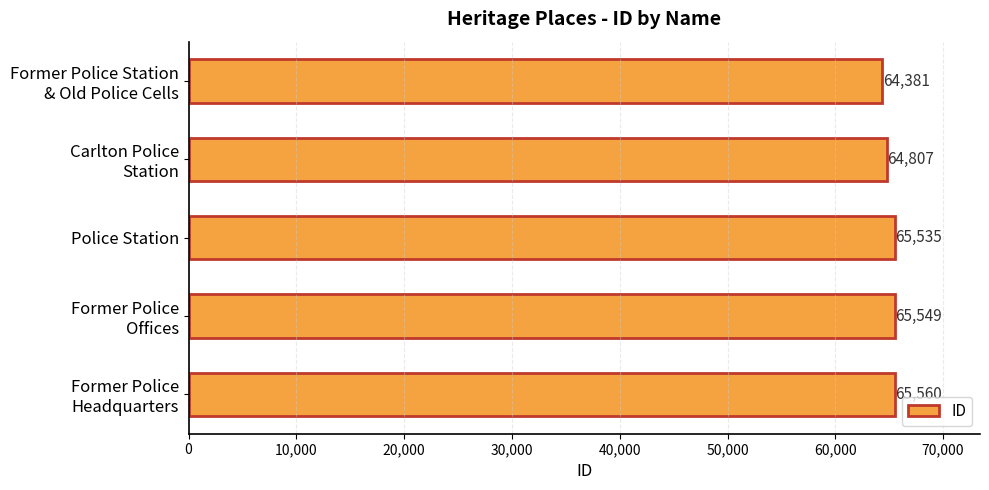

Count the number of data series in this chart.

1